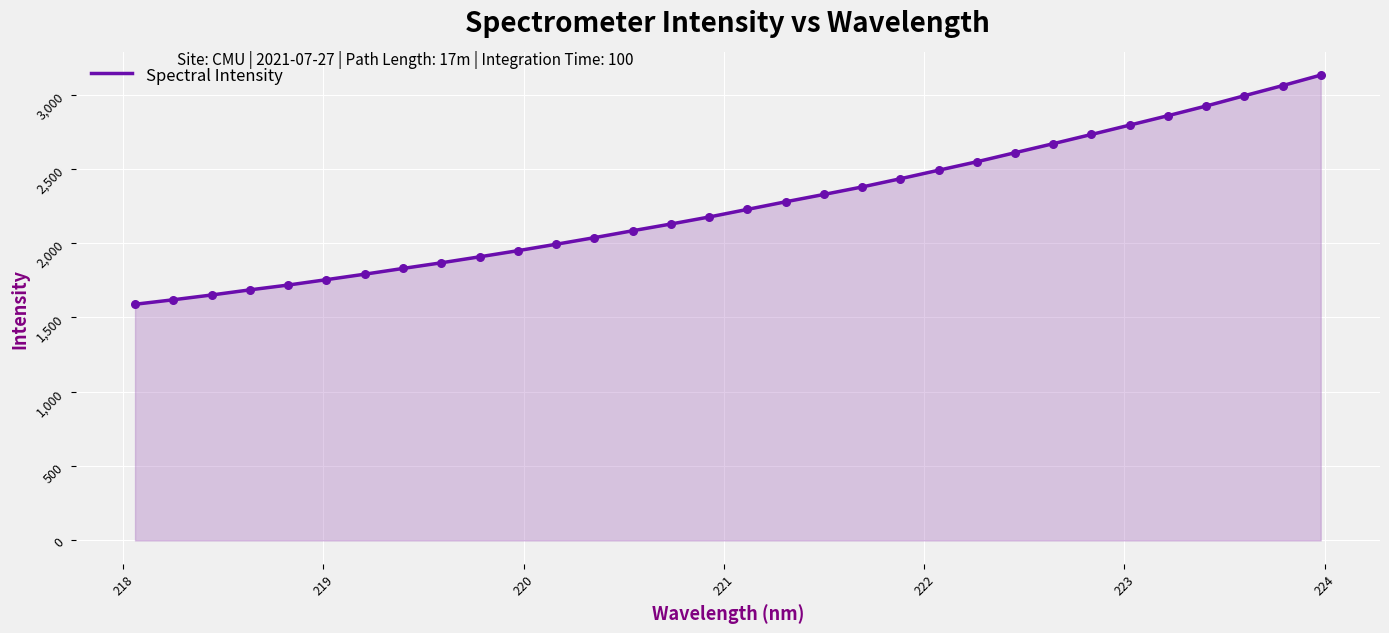

What is the minimum value shown in the chart?

1588.9